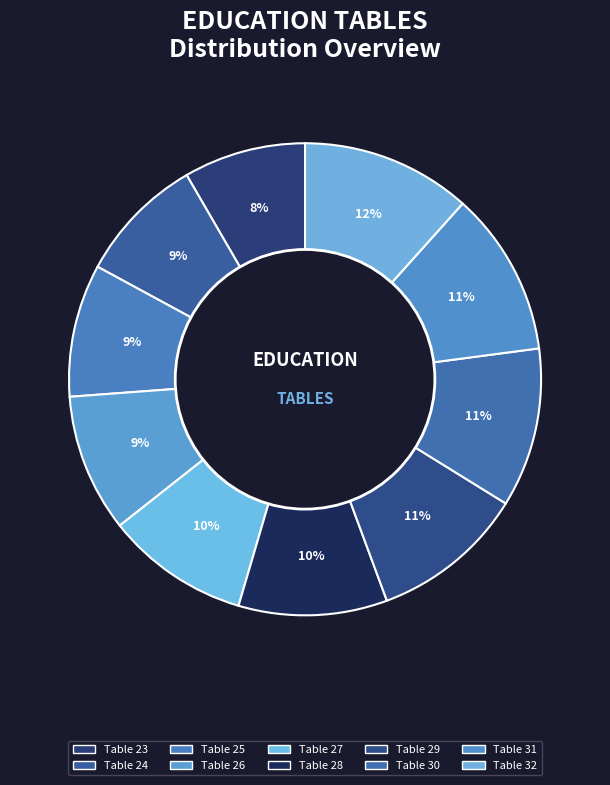

Which category has the smallest portion of the pie?

Table 23